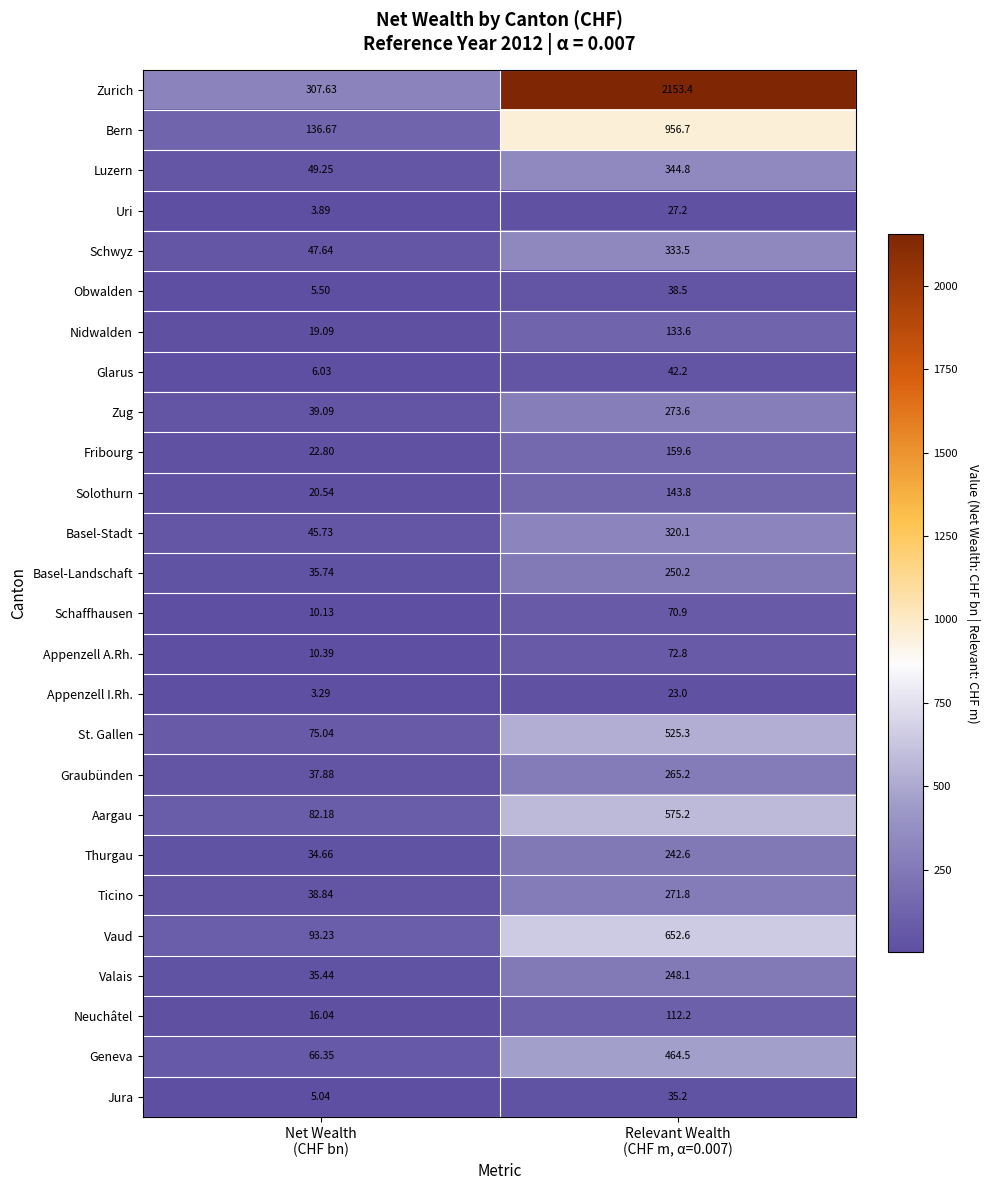

Rank the series by their maximum value, from lowest to highest.

Appenzell I.Rh., Uri, Jura, Obwalden, Glarus, Schaffhausen, Appenzell A.Rh., Neuchâtel, Nidwalden, Solothurn, Fribourg, Thurgau, Valais, Basel-Landschaft, Graubünden, Ticino, Zug, Basel-Stadt, Schwyz, Luzern, Geneva, St. Gallen, Aargau, Vaud, Bern, Zurich